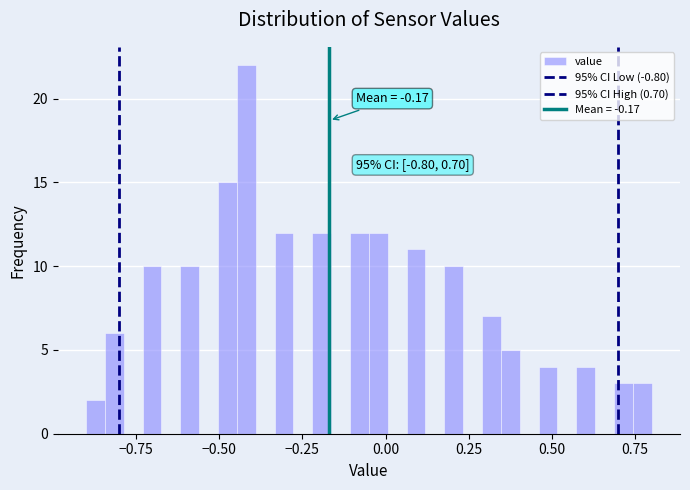

Around what value on the x-axis is the tallest bar? Give the approximate position of its centre, as read against the axis.

-0.40